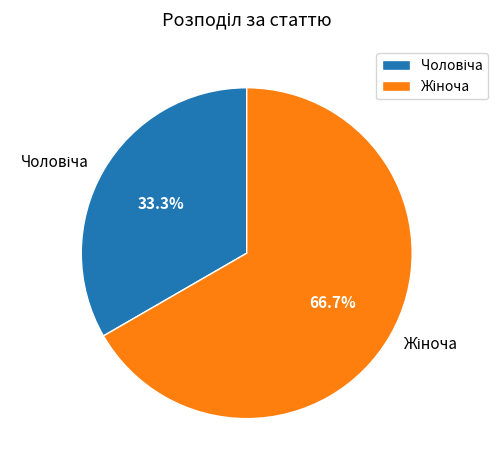

Is there a majority slice in this chart?

Yes